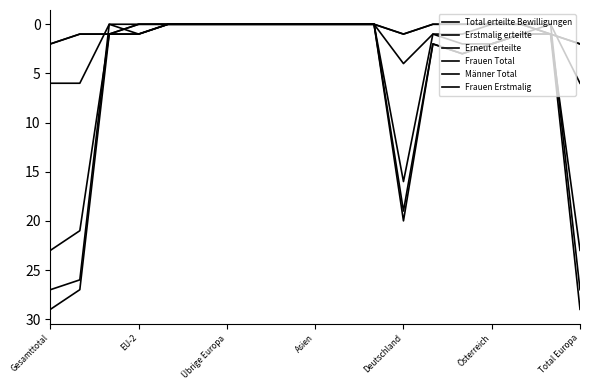

At which label does Total erteilte Bewilligungen first exceed 1?

Gesamttotal